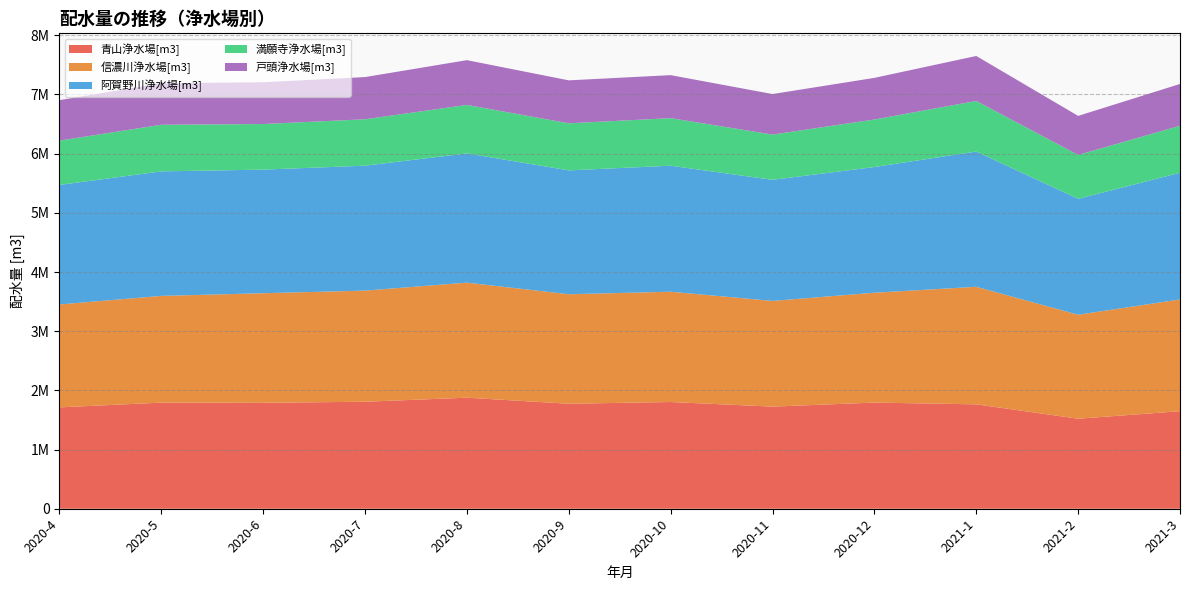

Reading left to right, what are all the values shown in this chart?

青山浄水場[m3]: 2020-4=1712608	2020-5=1793184	2020-6=1789977	2020-7=1807774	2020-8=1876320	2020-9=1774116	2020-10=1803298	2020-11=1725340	2020-12=1793722	2021-1=1763988	2021-2=1521010	2021-3=1648054
信濃川浄水場[m3]: 2020-4=1739040	2020-5=1803290	2020-6=1851550	2020-7=1878050	2020-8=1944030	2020-9=1850320	2020-10=1863900	2020-11=1786140	2020-12=1856280	2021-1=1986300	2021-2=1757090	2021-3=1888550
阿賀野川浄水場[m3]: 2020-4=2019622	2020-5=2103967	2020-6=2088402	2020-7=2110882	2020-8=2184127	2020-9=2092919	2020-10=2128927	2020-11=2045975	2020-12=2123993	2021-1=2285575	2021-2=1958681	2021-3=2140122
満願寺浄水場[m3]: 2020-4=748805	2020-5=787789	2020-6=770576	2020-7=784321	2020-8=819245	2020-9=795342	2020-10=803742	2020-11=765247	2020-12=802865	2021-1=854683	2021-2=741267	2021-3=794560
戸頭浄水場[m3]: 2020-4=683803	2020-5=702017	2020-6=705177	2020-7=712820	2020-8=755940	2020-9=725717	2020-10=726648	2020-11=684336	2020-12=703428	2021-1=759865	2021-2=659936	2021-3=706256